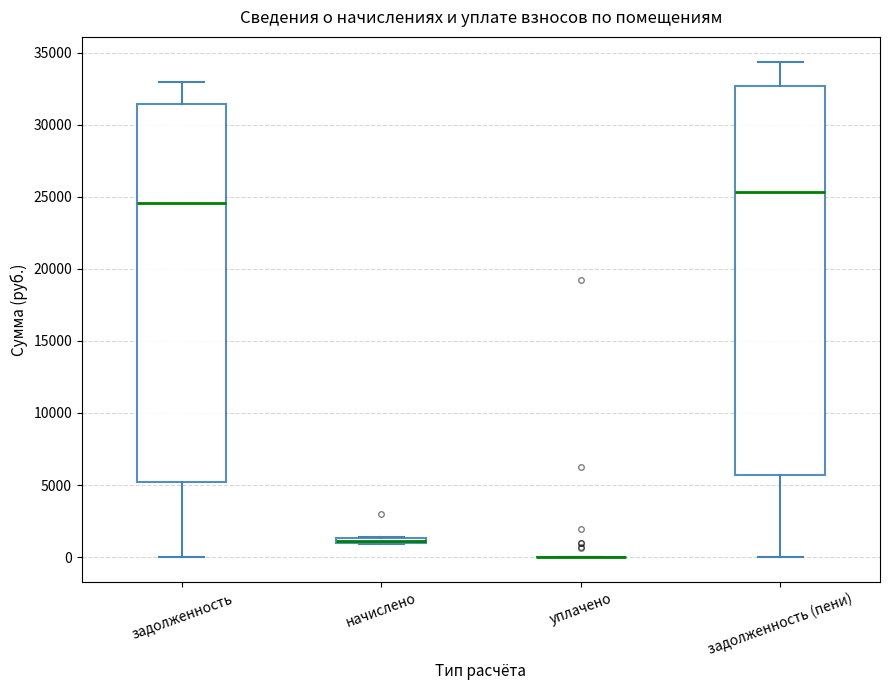

Where is the upper edge of the box for задолженность (пени) on the y-axis? The values are not printed on the chart, so give them approximately, as read against the axis.

32500